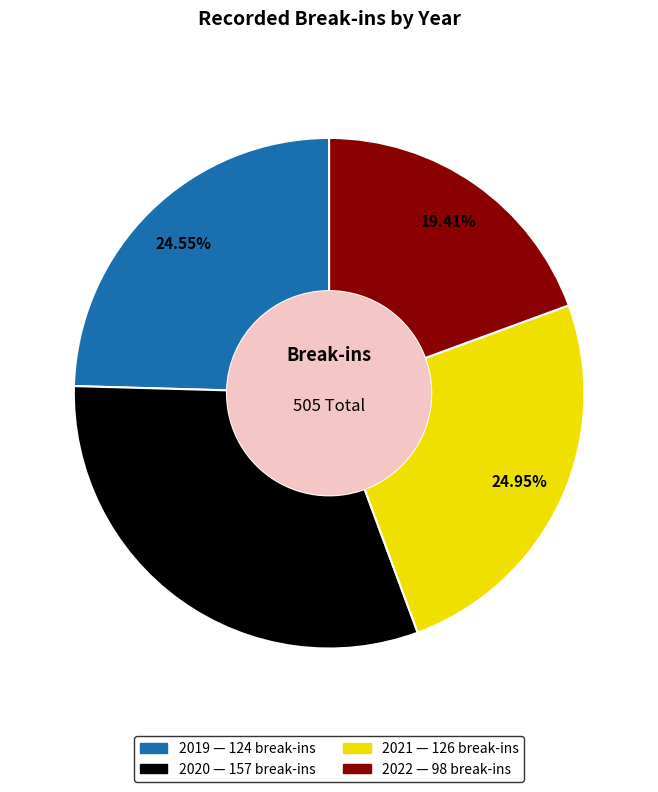

Do 2022 and 2021 together represent more than half of the pie?

No